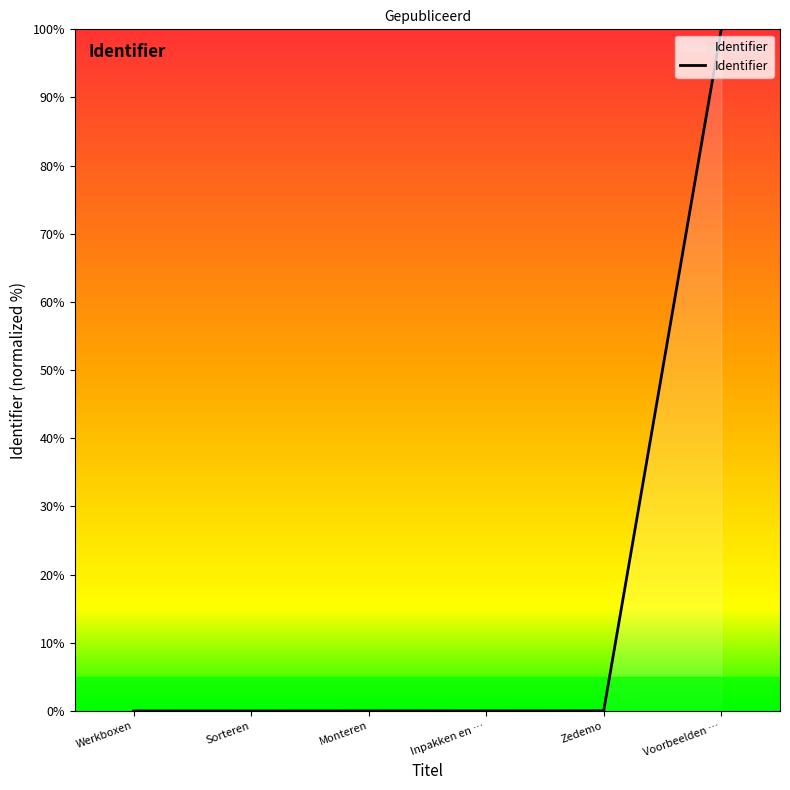

The chart shows a value of 0.0 at Zedemo. True or false?

True